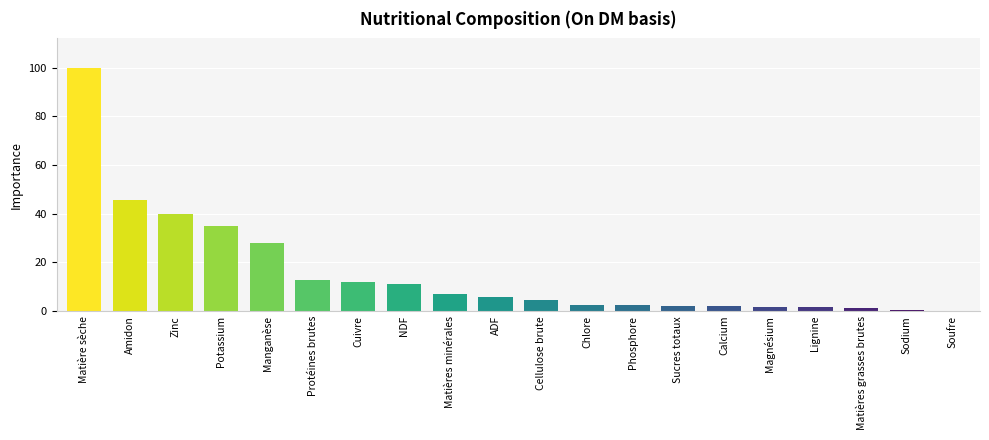

Read the value at Zinc.

40.0